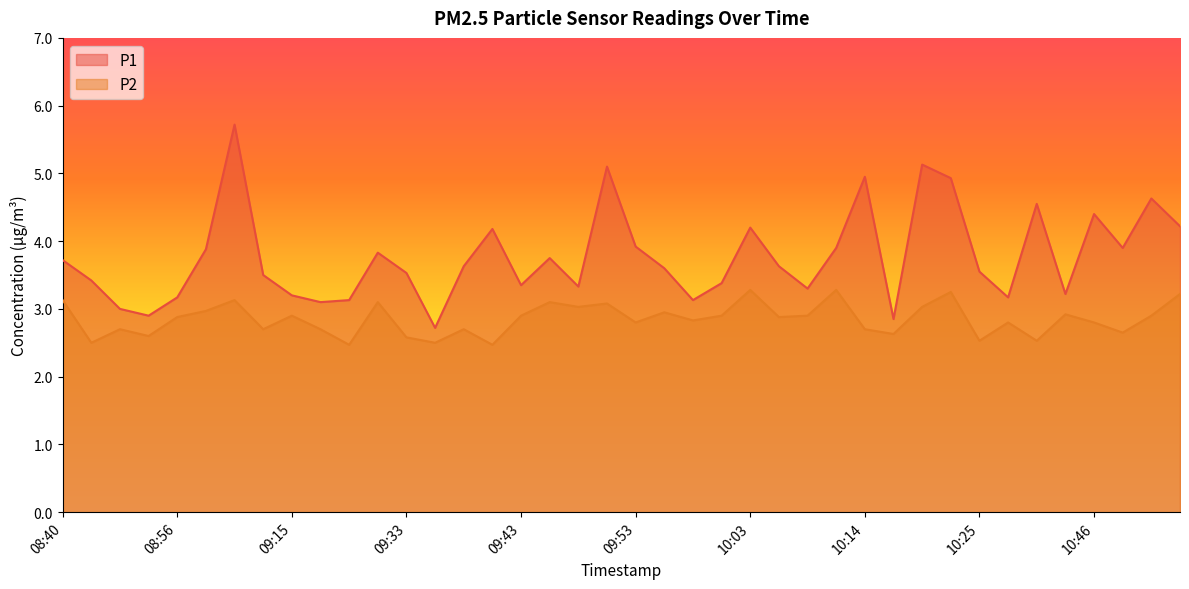

Which series has the largest range (max minus min)?

P1